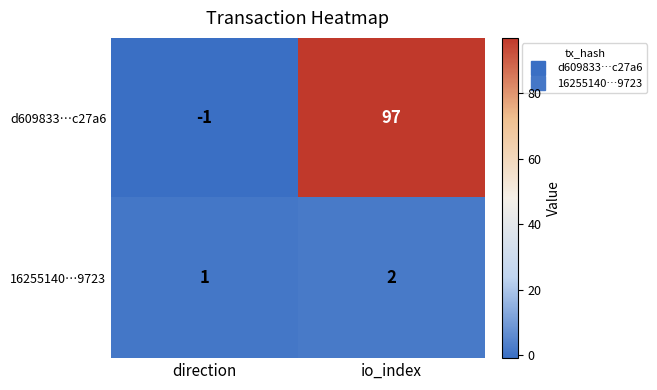

What is the maximum value shown in the chart?

97